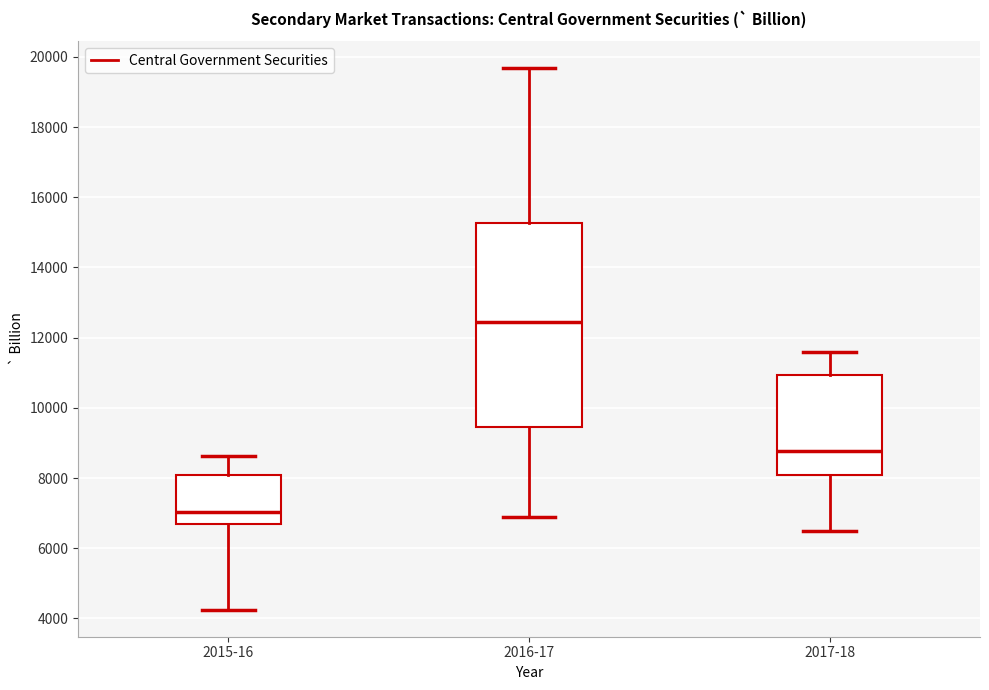

Reading left to right, transcribe this box plot: for each box, give where its median line is, the range the box spans, and where its two whiskers end, as read against the y-axis. The values are not printed on the chart, so give them approximately, as read against the axis.

2015-16: median 7000, box 6600 to 8000, whiskers 4200 to 8600
2016-17: median 12400, box 9400 to 15200, whiskers 6800 to 19600
2017-18: median 8800, box 8000 to 11000, whiskers 6400 to 11600